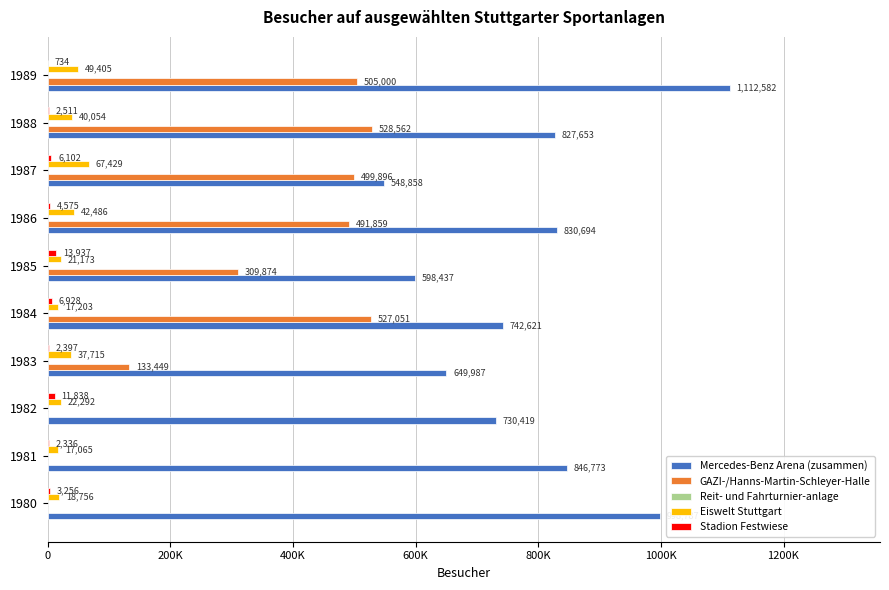

How many bars are there in each group?

5